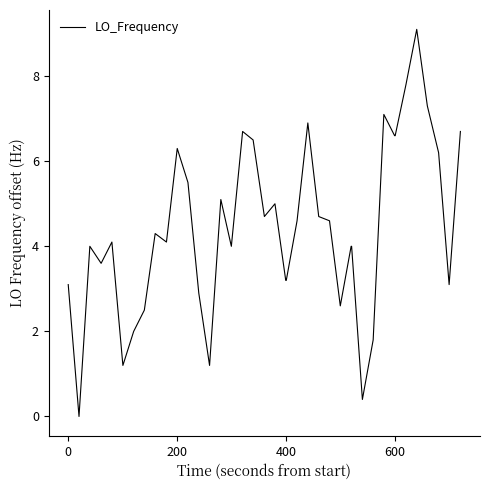

What is the average value?

4.4